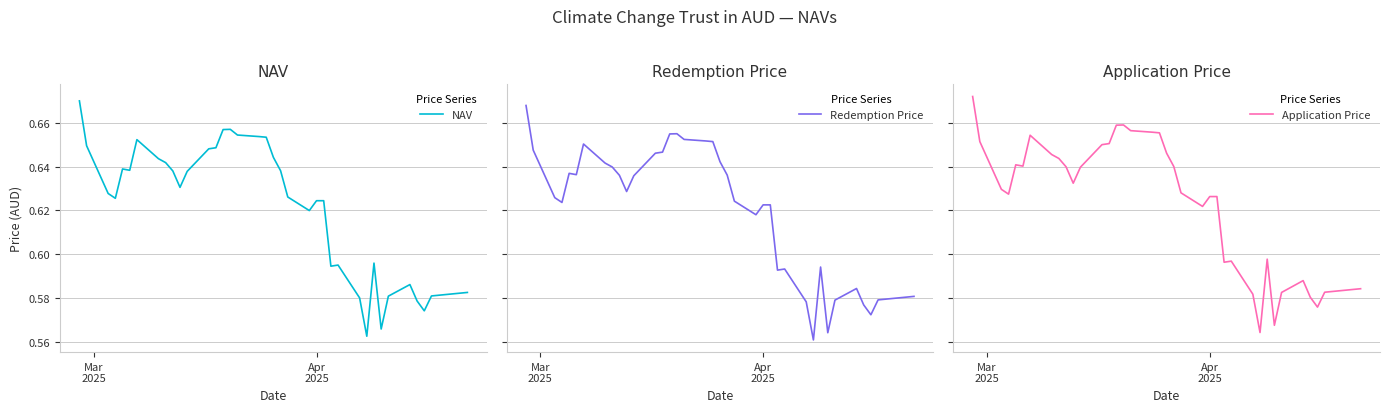

How many lines are shown in the chart?

3